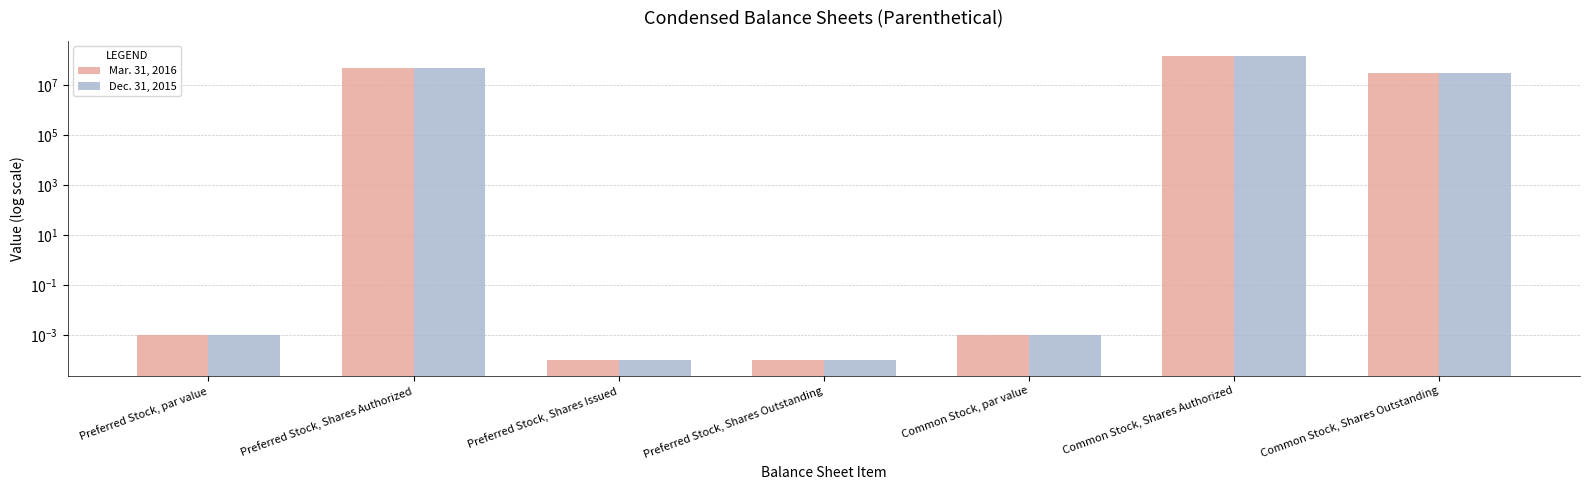

At which label is Dec. 31, 2015 closest to 75000000?

Preferred Stock, Shares Authorized